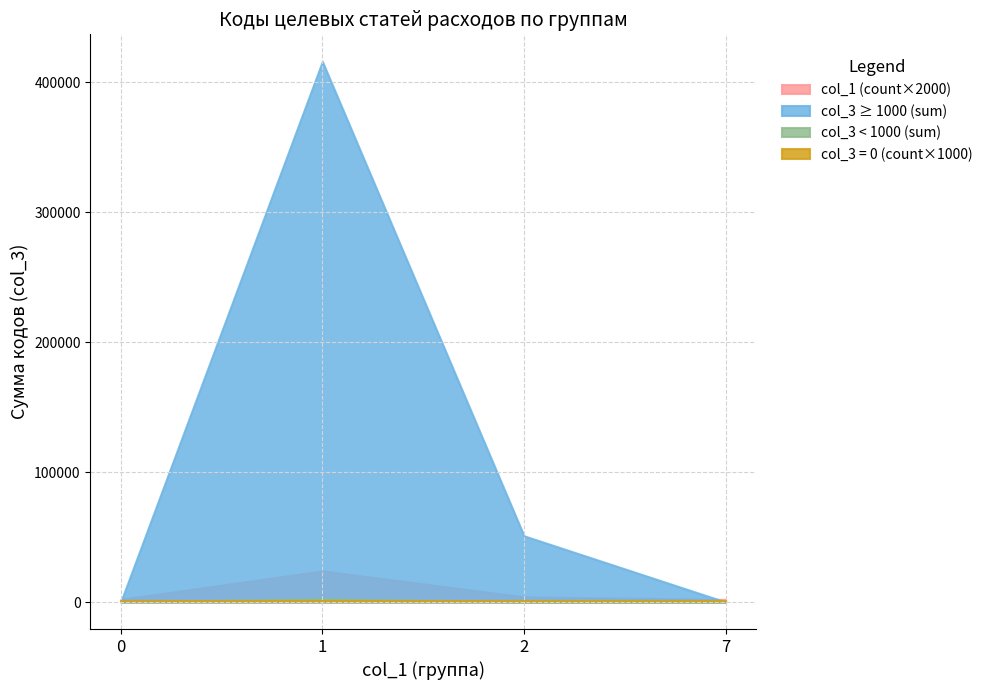

The value of col_1 (count×2000) at 1 is 24000. True or false?

True